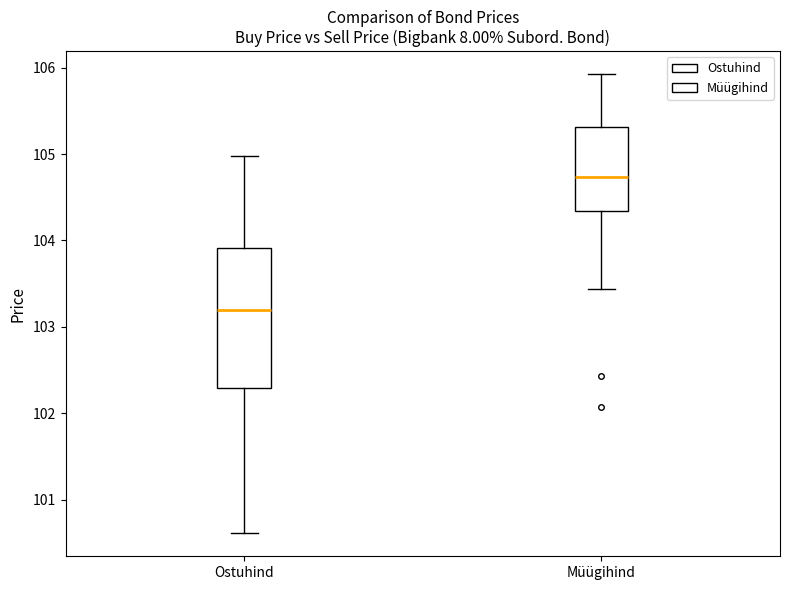

Comparing the boxes themselves (not the whiskers), which one is the tallest?

Ostuhind